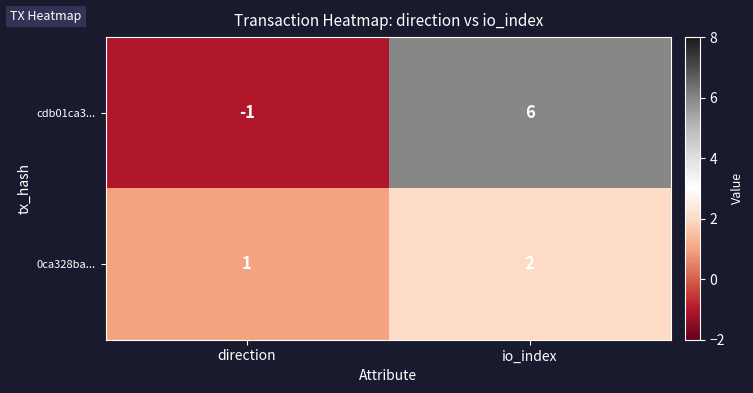

Where is 0ca328ba... nearest to the value 1?

direction